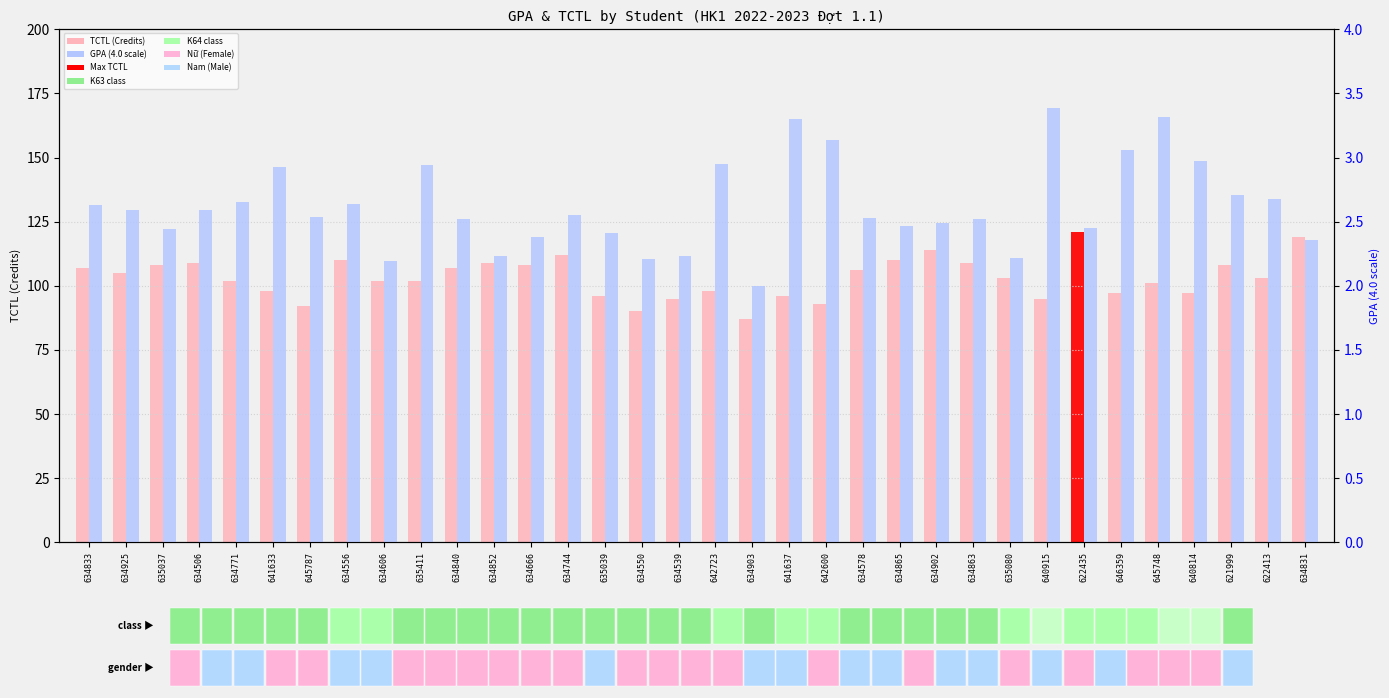

Which series has the widest spread of values?

TCTL (Credits)